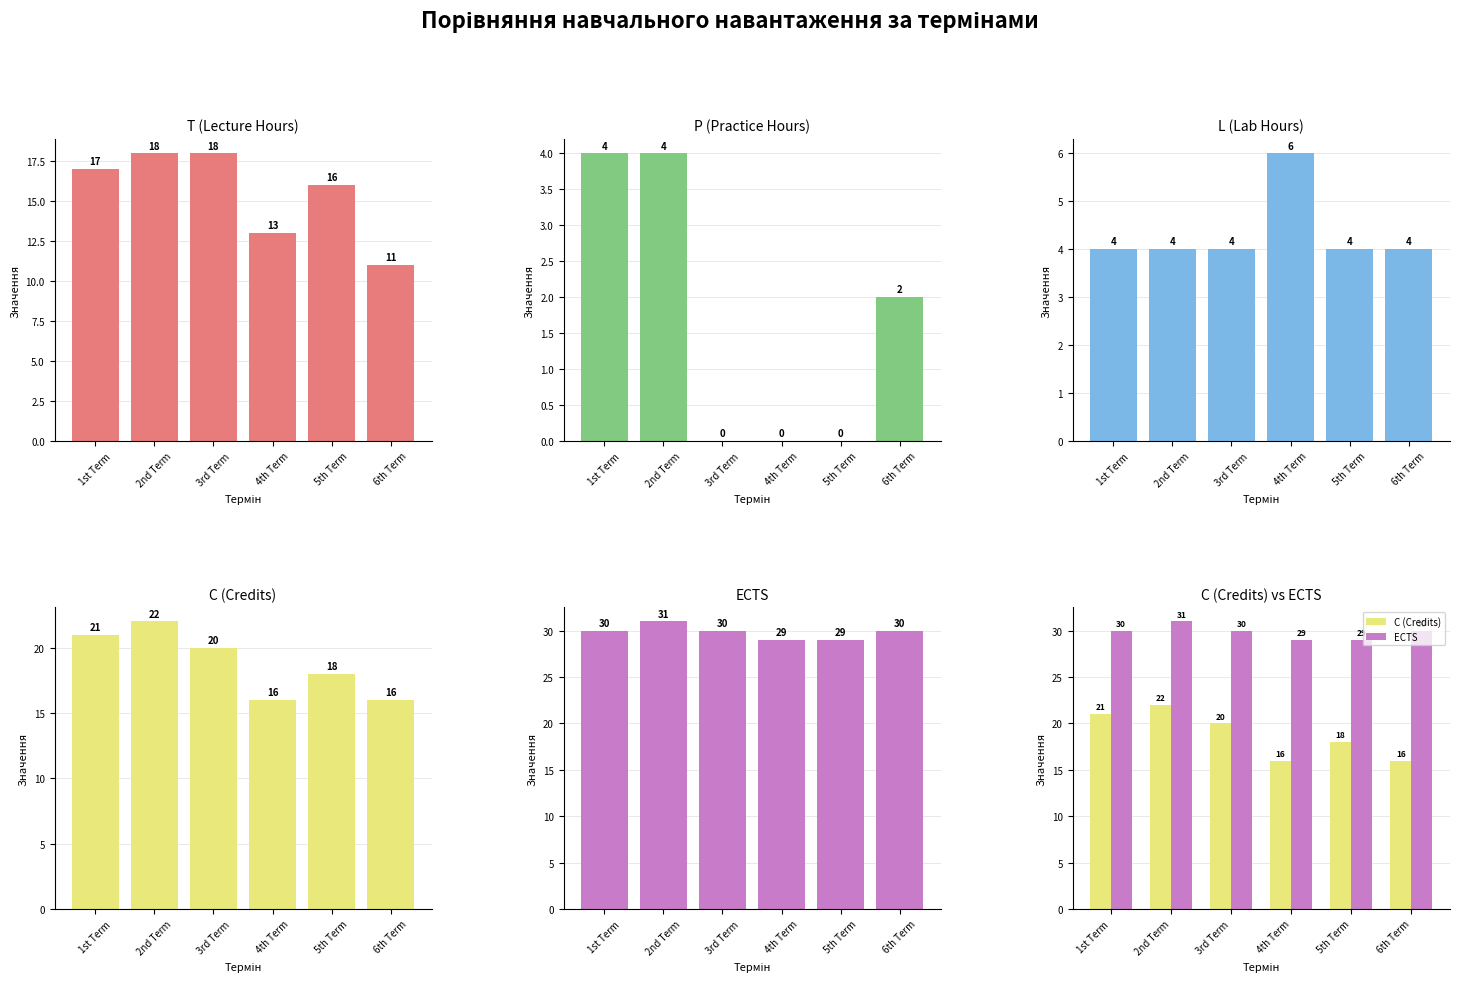

What position from the left is 4th Term?

4